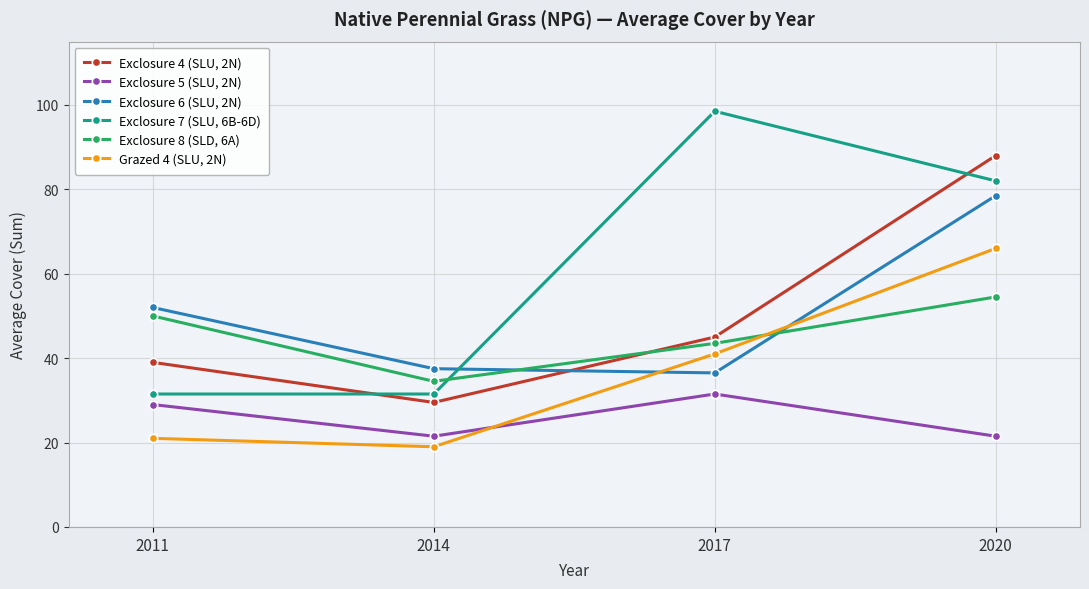

At which category is the sum across all series the highest?

2020